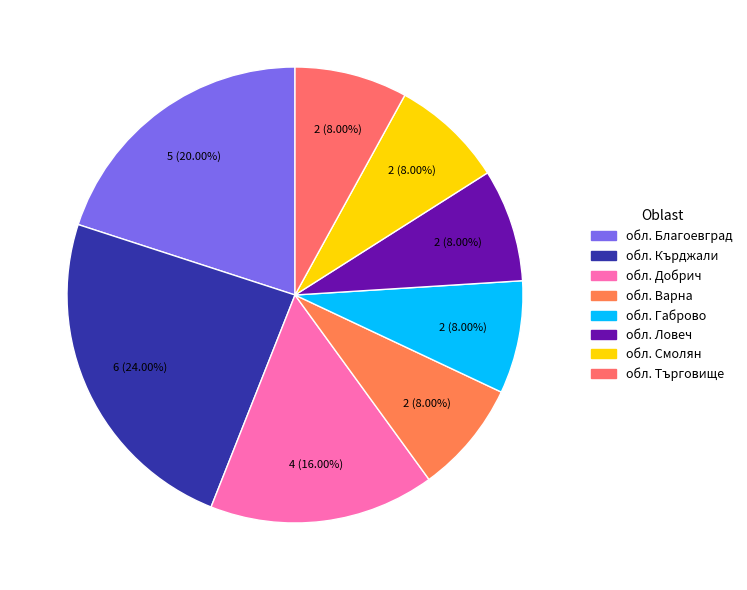

True or false: обл. Смолян accounts for 1% of the total.

False